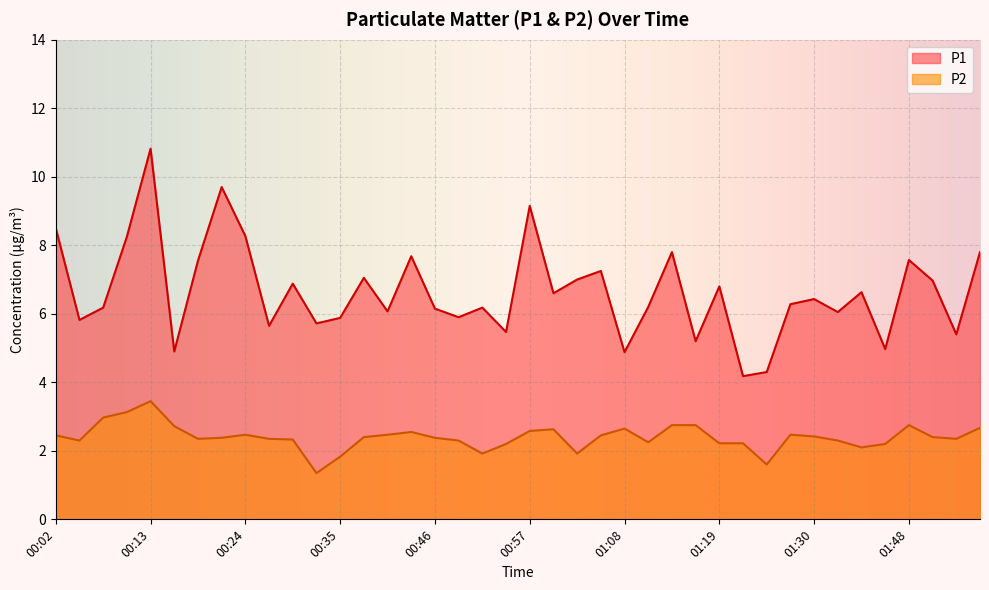

The P2 series shows 1.0 at 00:54. True or false?

False